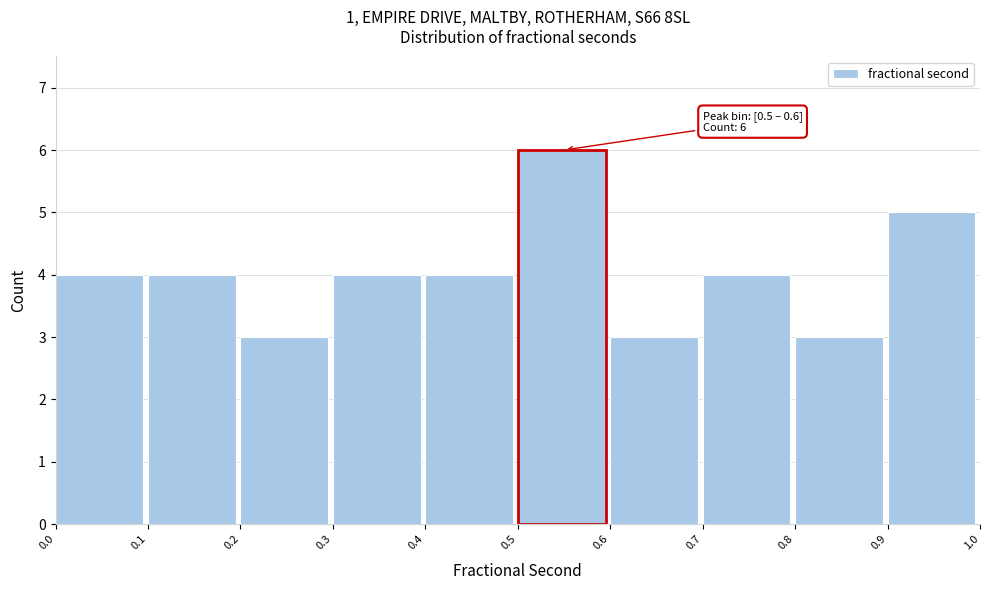

Over which range of the x-axis is the bar tallest?

0.5 to 0.6